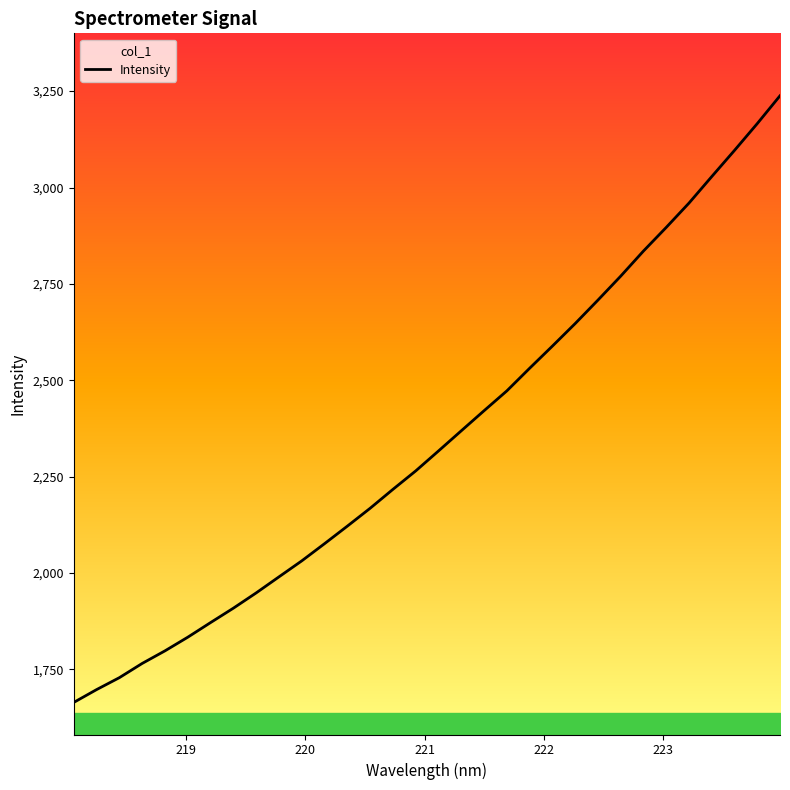

What is the smallest value displayed?

1664.6